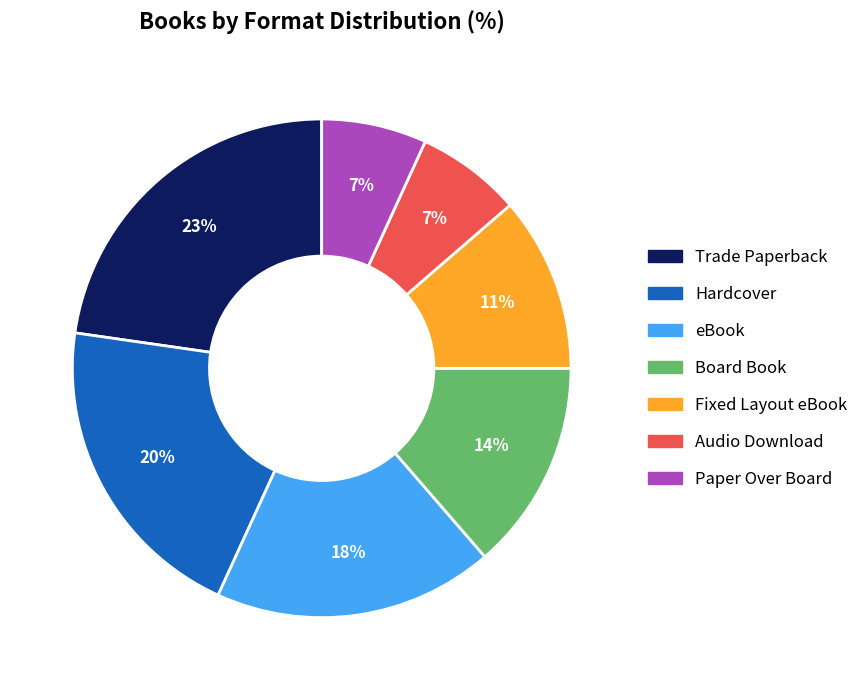

Is there a majority slice in this chart?

No